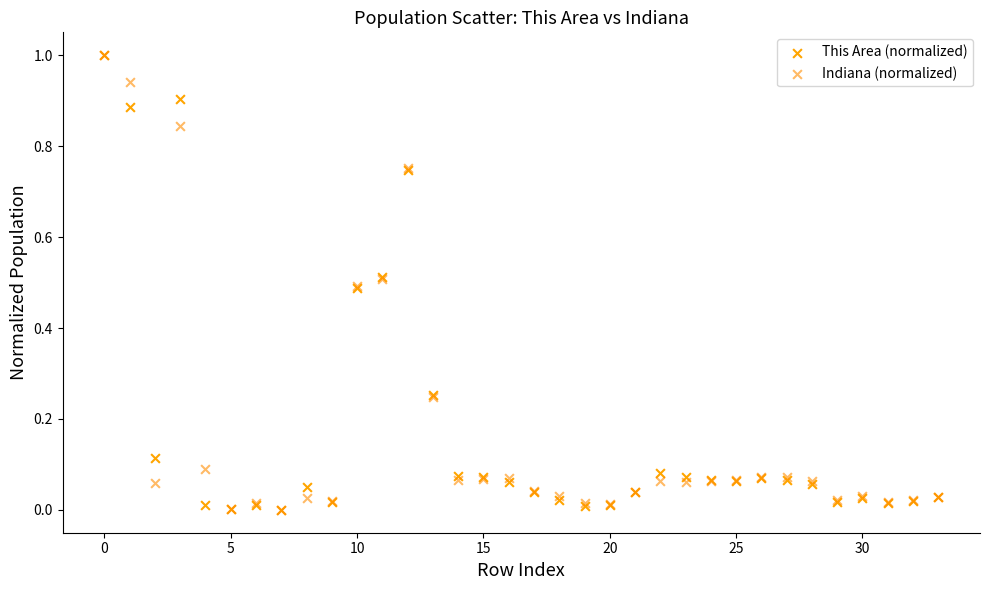

What are all the series names shown in the legend?

This Area (normalized), Indiana (normalized)